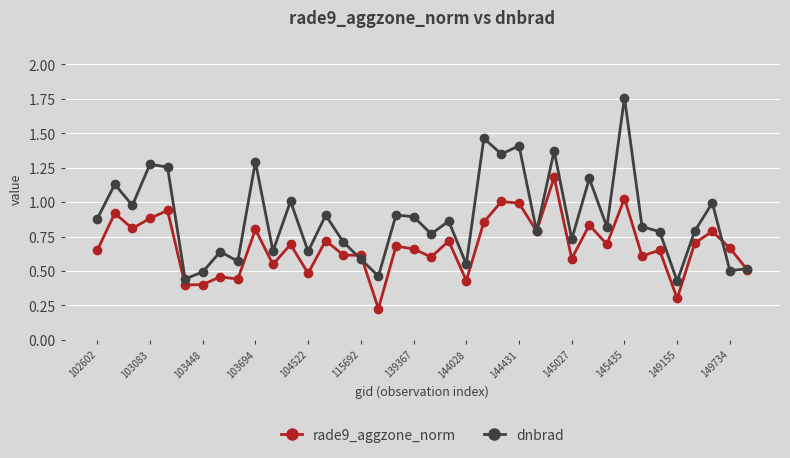

Which series has the widest spread of values?

dnbrad